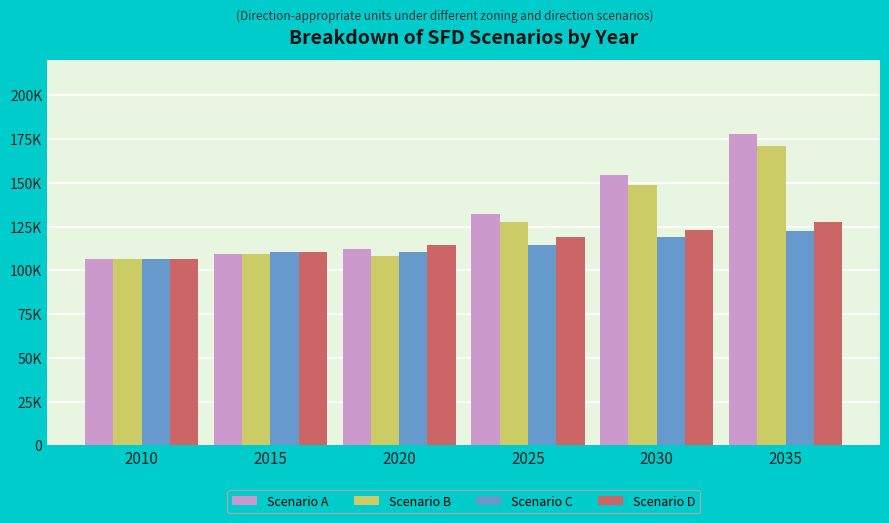

Between 2010 and 2025, which series saw the biggest shift?

Scenario A